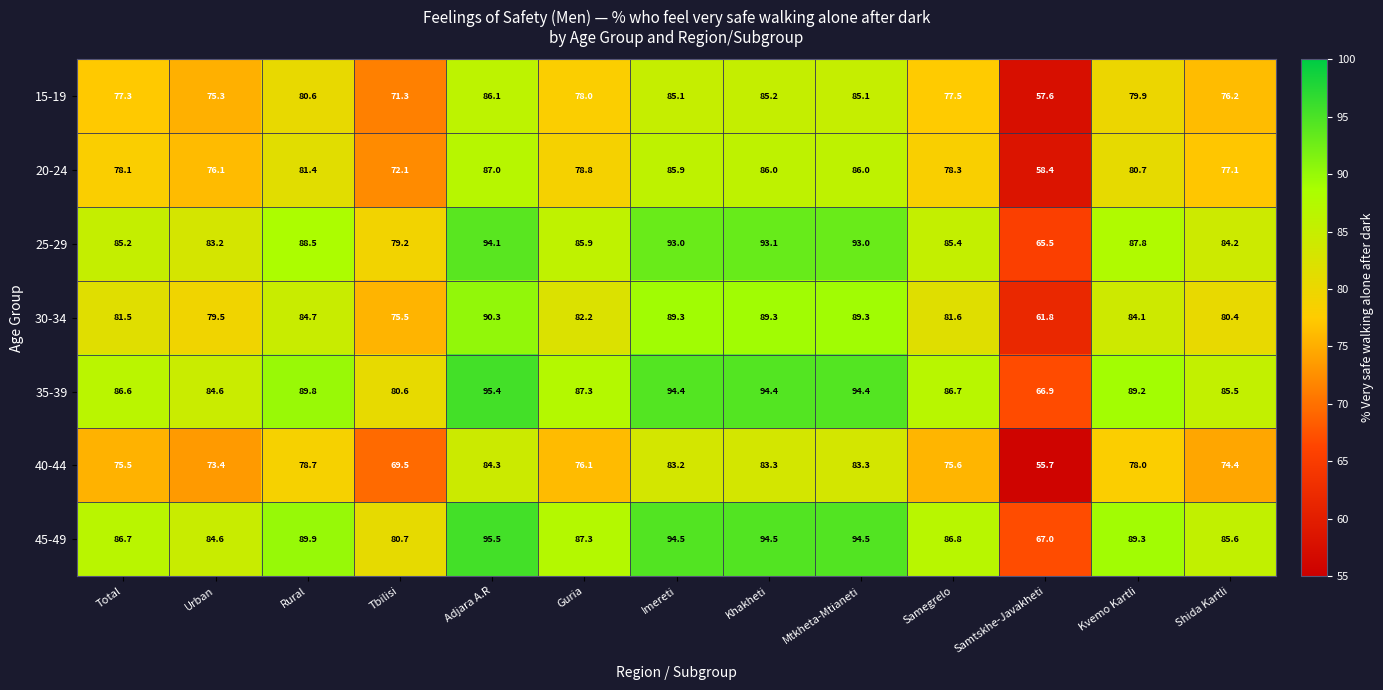

What is the difference between the highest and lowest values at Imereti?

11.3